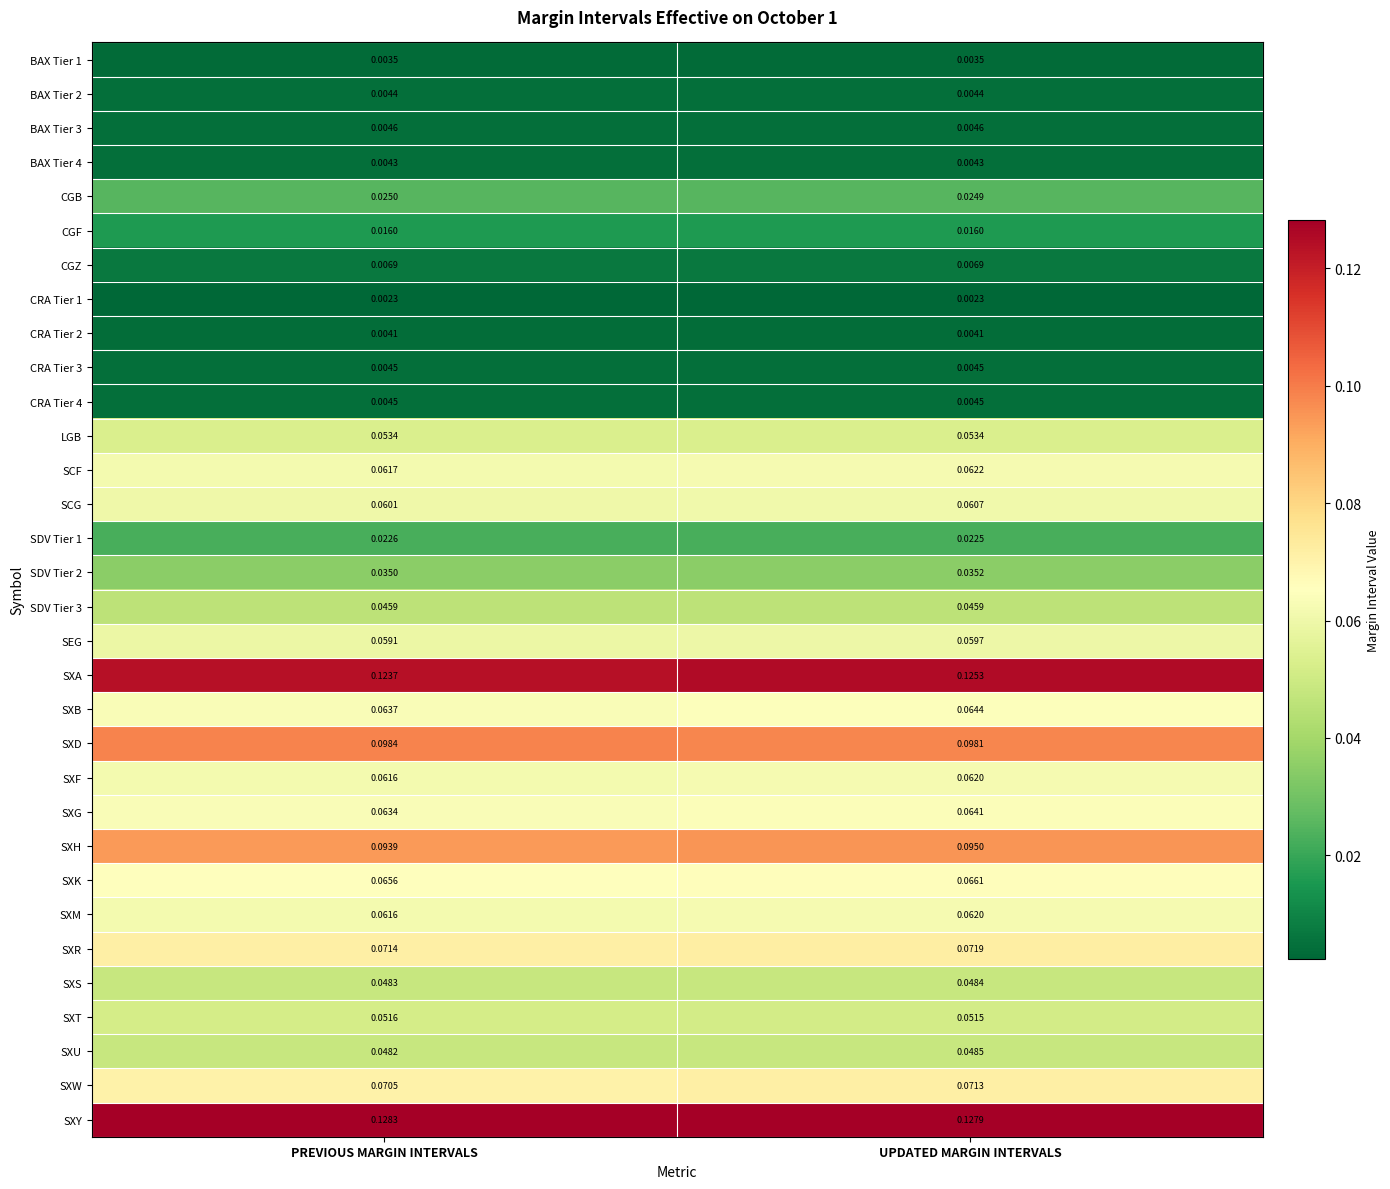

Which series has the largest total across all categories?

SXY